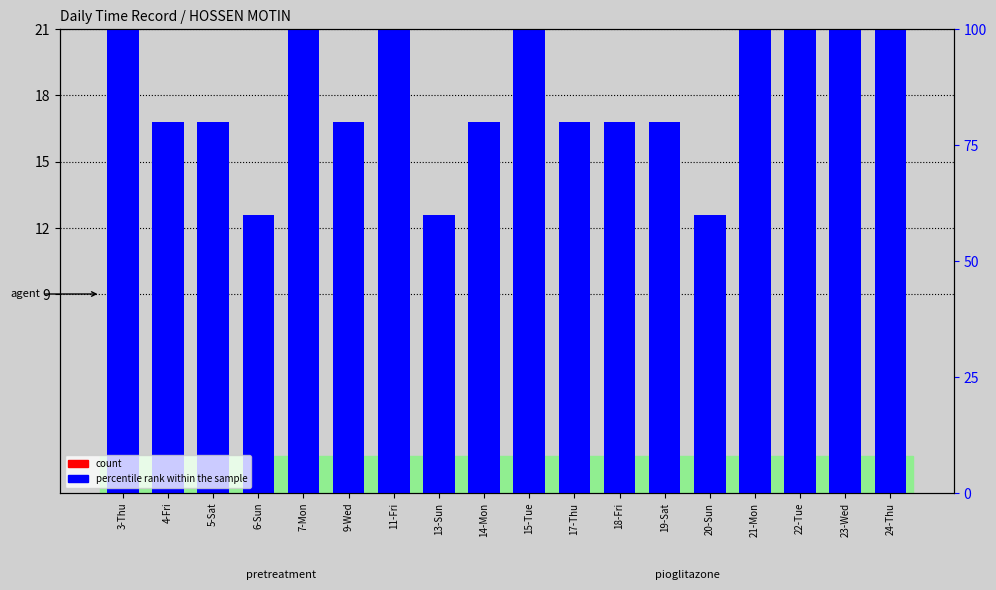

At which category is the sum across all series the highest?

7-Mon